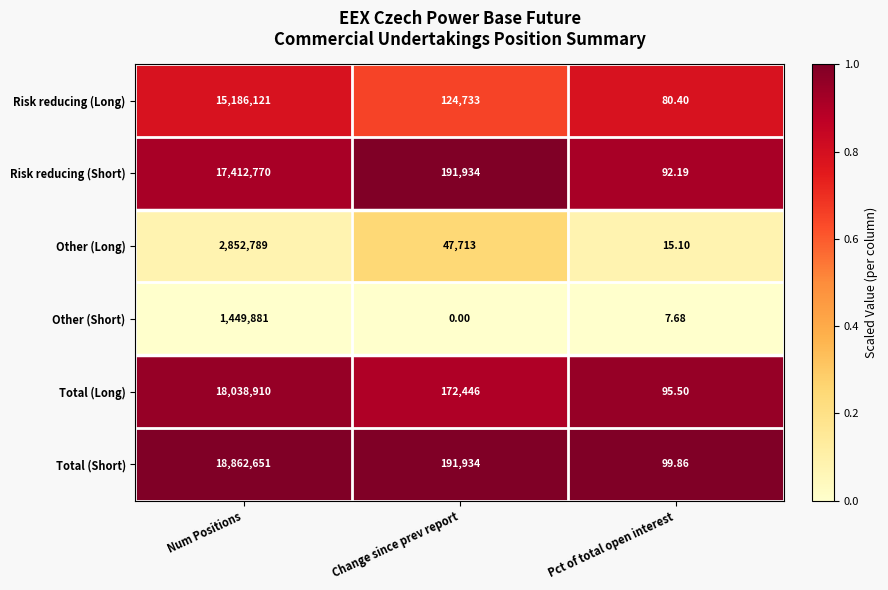

Which label corresponds to the smallest value in the chart?

Change since prev report